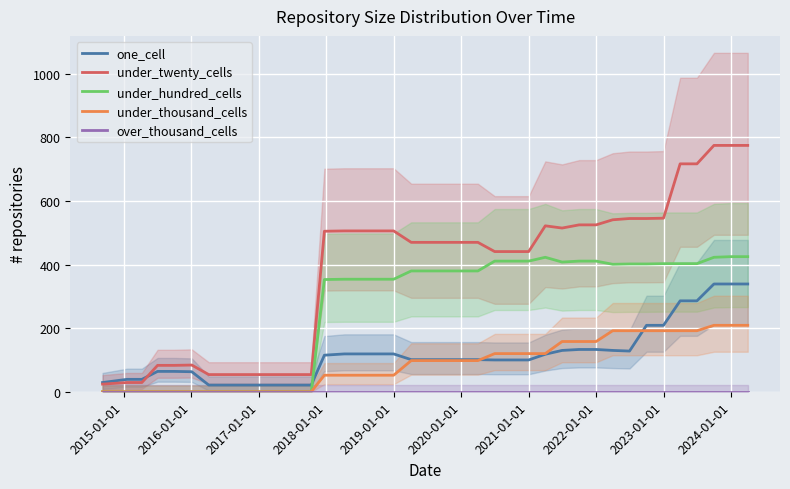

What is the highest value of the one_cell series?

339